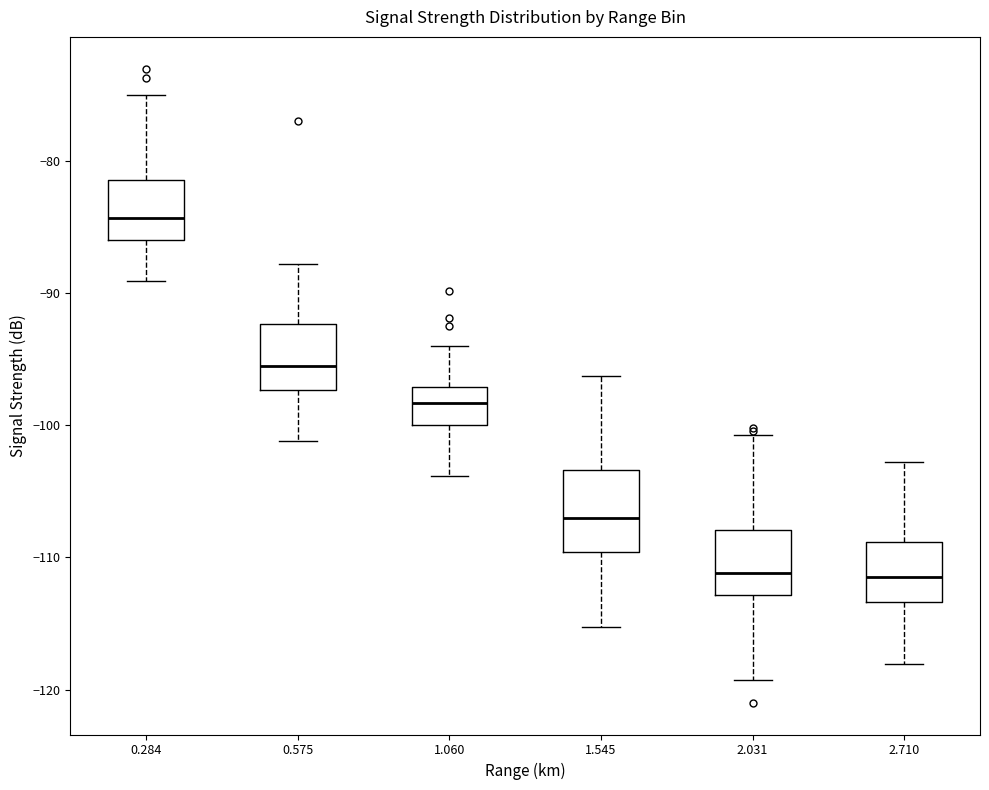

Reading left to right, transcribe this box plot: for each box, give where its median line is, the range the box spans, and where its two whiskers end, as read against the y-axis. The values are not printed on the chart, so give them approximately, as read against the axis.

0.284: median -84, box -86 to -81, whiskers -89 to -75
0.575: median -95, box -97 to -92, whiskers -101 to -88
1.060: median -98, box -100 to -97, whiskers -104 to -94
1.545: median -107, box -110 to -103, whiskers -115 to -96
2.031: median -111, box -113 to -108, whiskers -119 to -101
2.710: median -111, box -113 to -109, whiskers -118 to -103